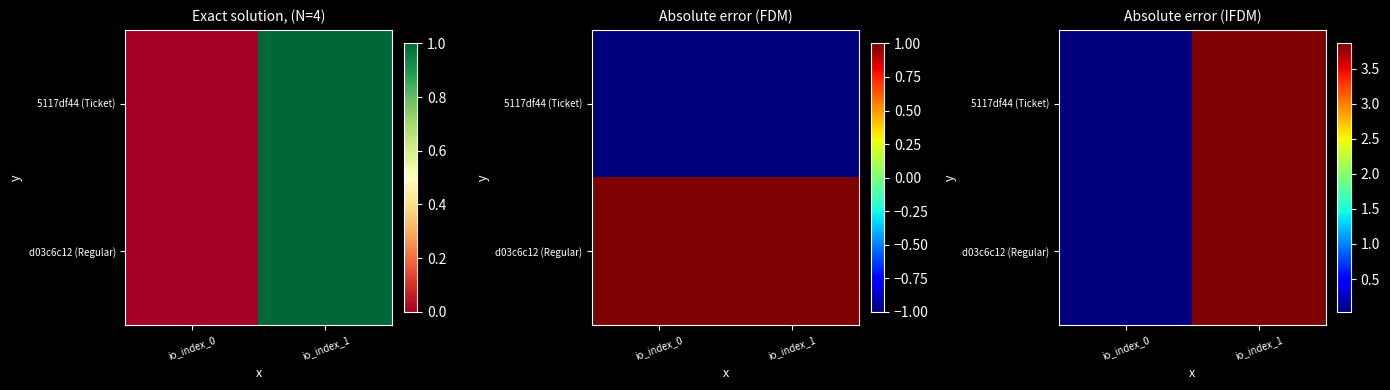

How many series are shown in this chart?

2